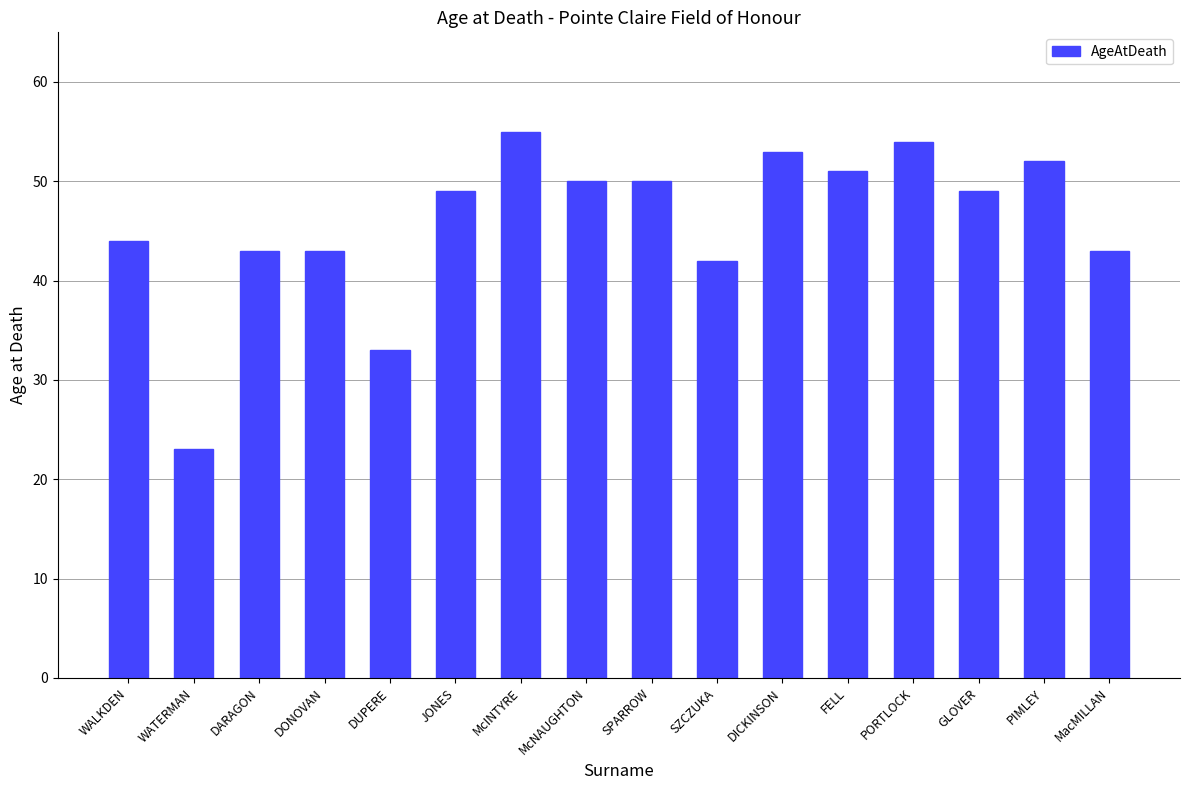

What is the change in value from DUPERE to McINTYRE?

+22